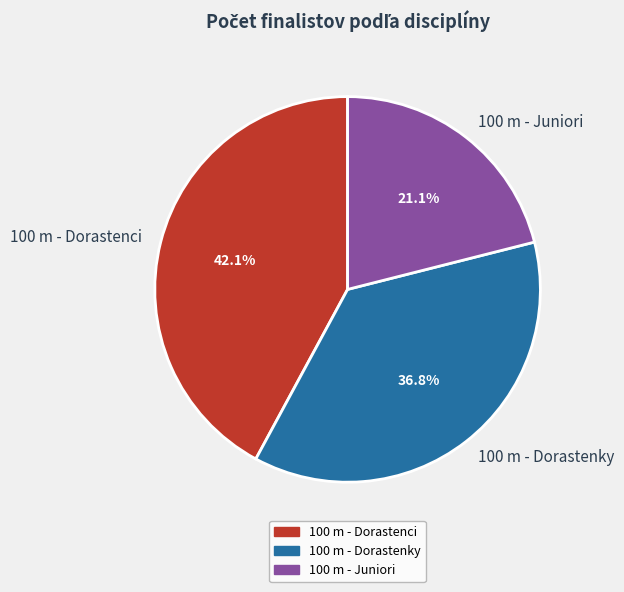

Which category has the smallest portion of the pie?

100 m - Juniori